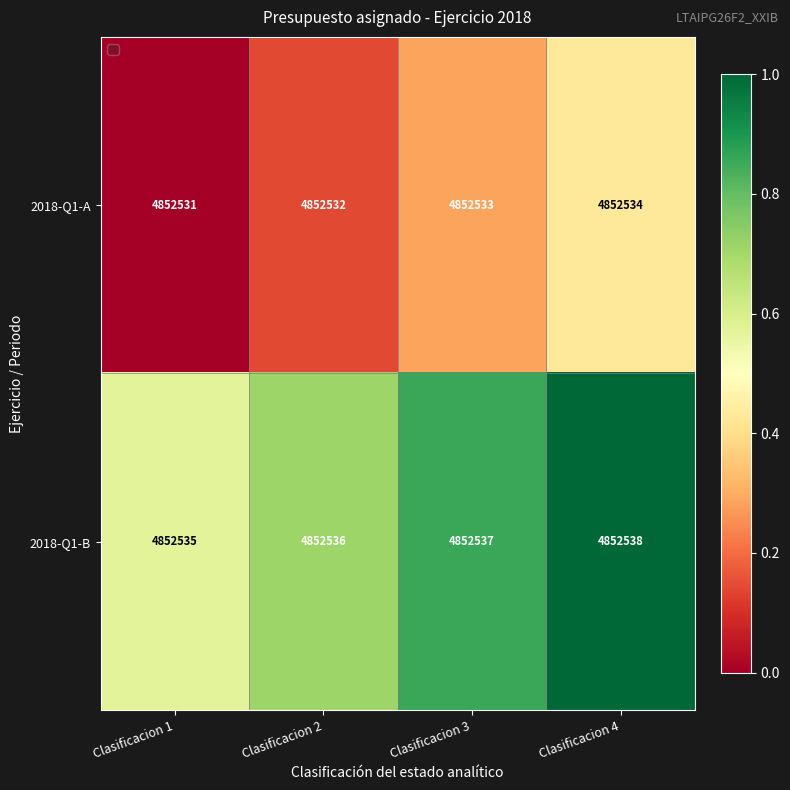

What is the sum of all 2018-Q1-B values?

19410146